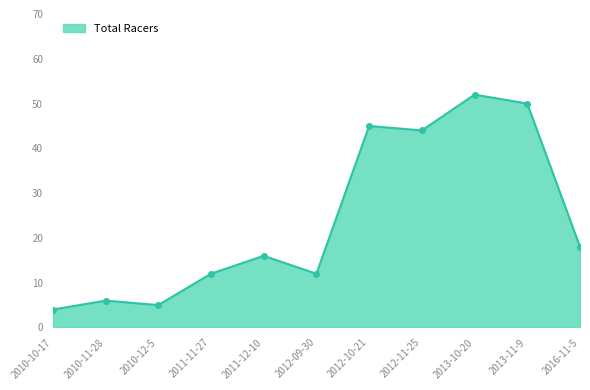

What is the maximum value shown in the chart?

52